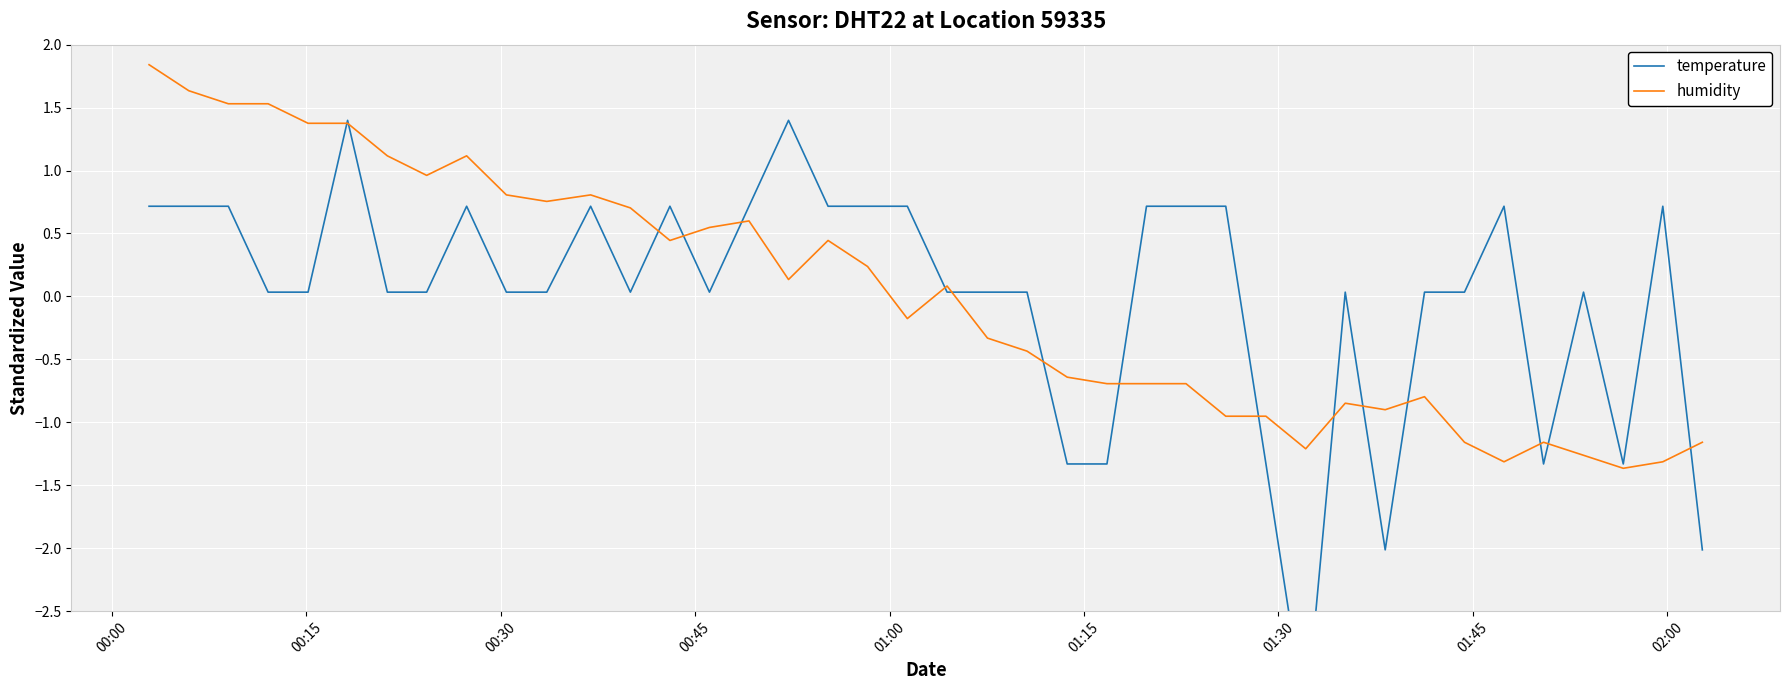

How many interior local peaks does the humidity series have?

8